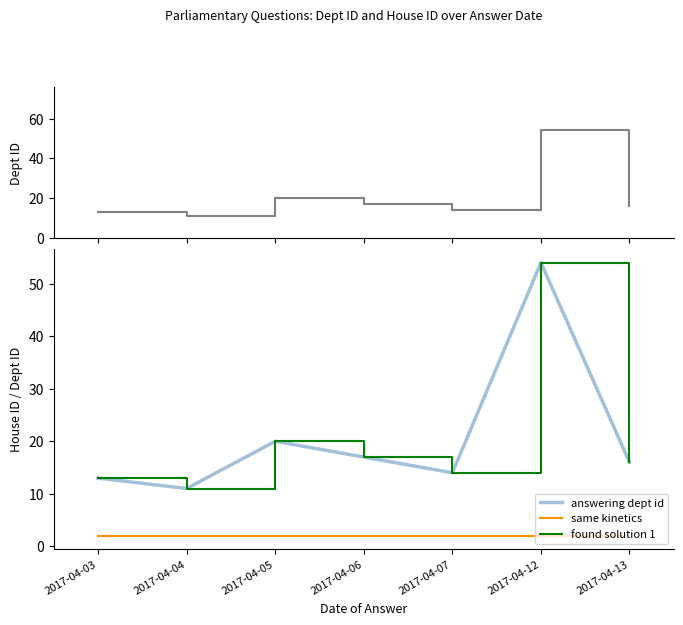

Reading left to right, what are all the values shown in this chart?

answering dept id: 13	11	20	17	14	54	16
same kinetics: 2	2	2	2	2	2	2
found solution 1: 13	11	20	17	14	54	16